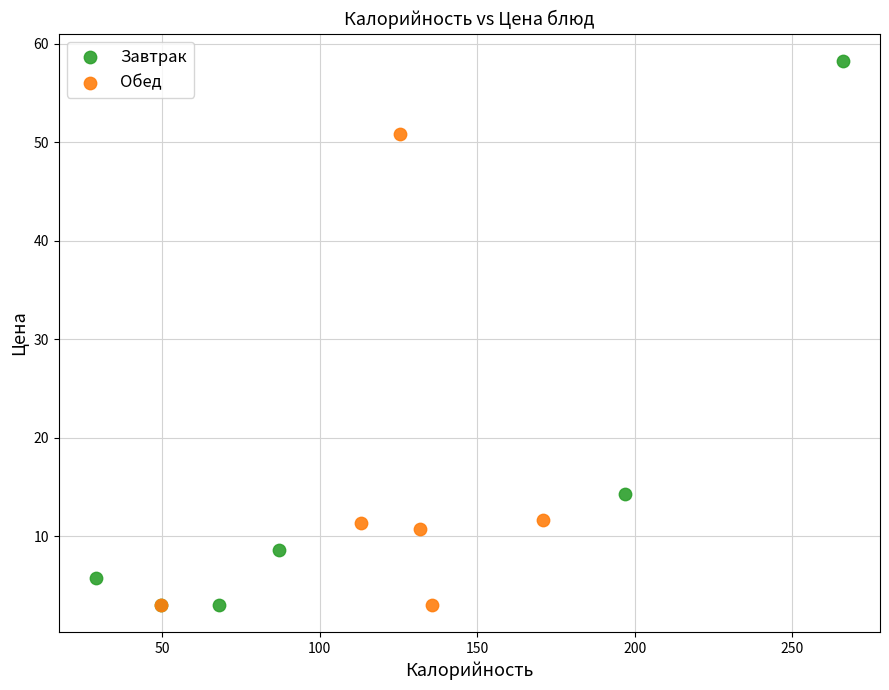

Which series contains the highest Y value?

Завтрак